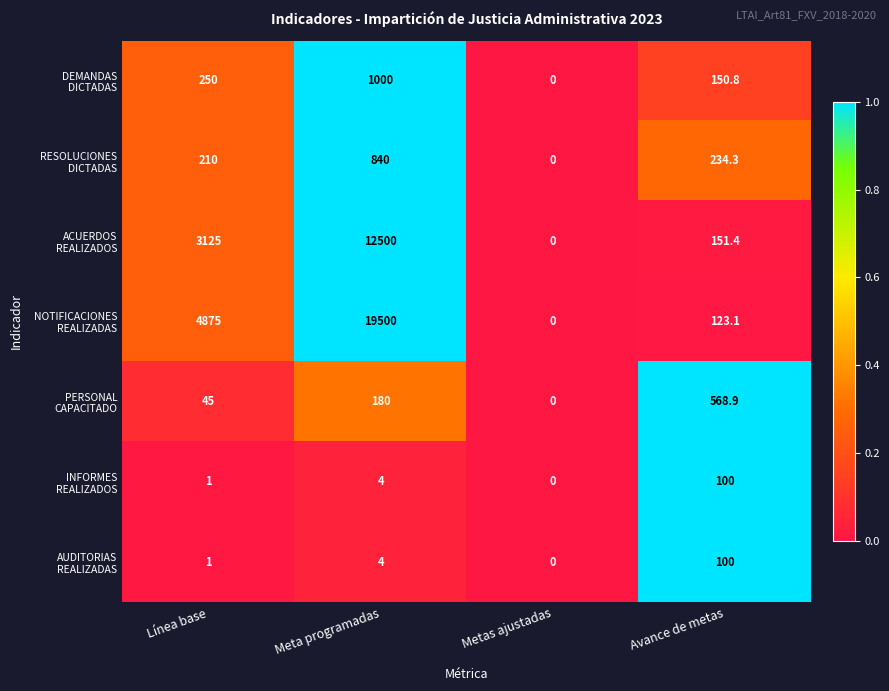

What is the greatest value displayed?

19500.0